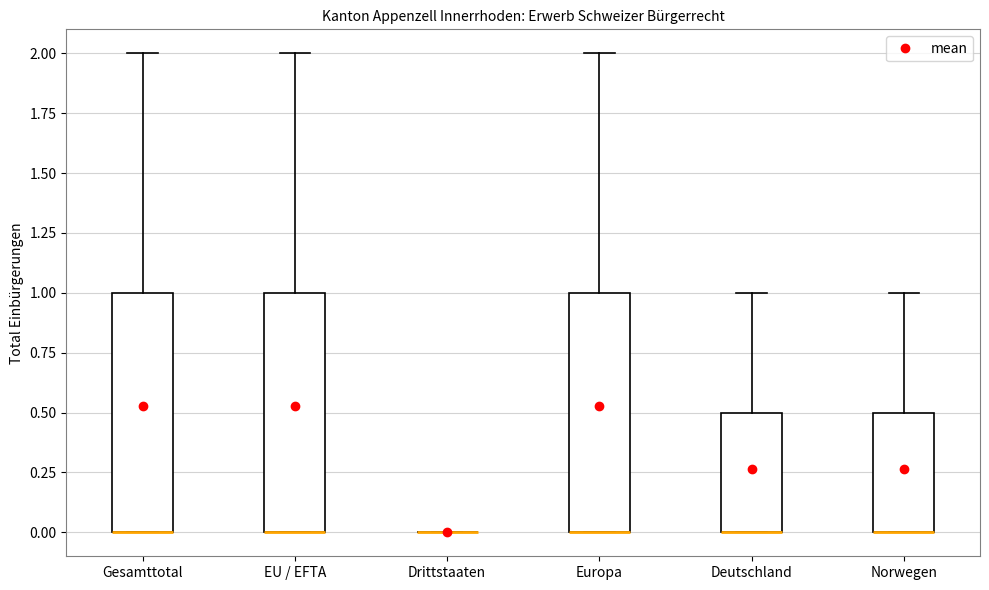

Where is the lower edge of the box for Norwegen on the y-axis? The values are not printed on the chart, so give them approximately, as read against the axis.

0.0